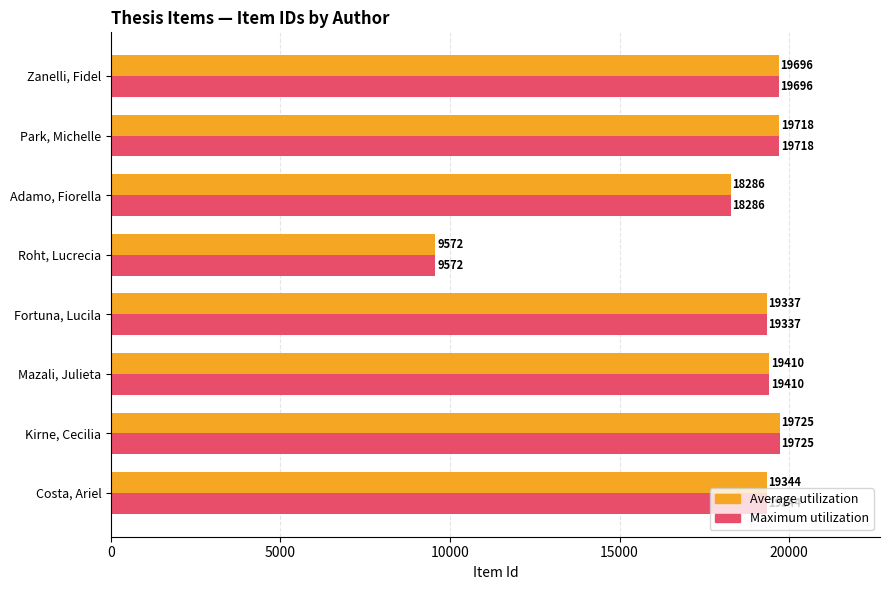

What is the sum of all Average utilization values?

145088